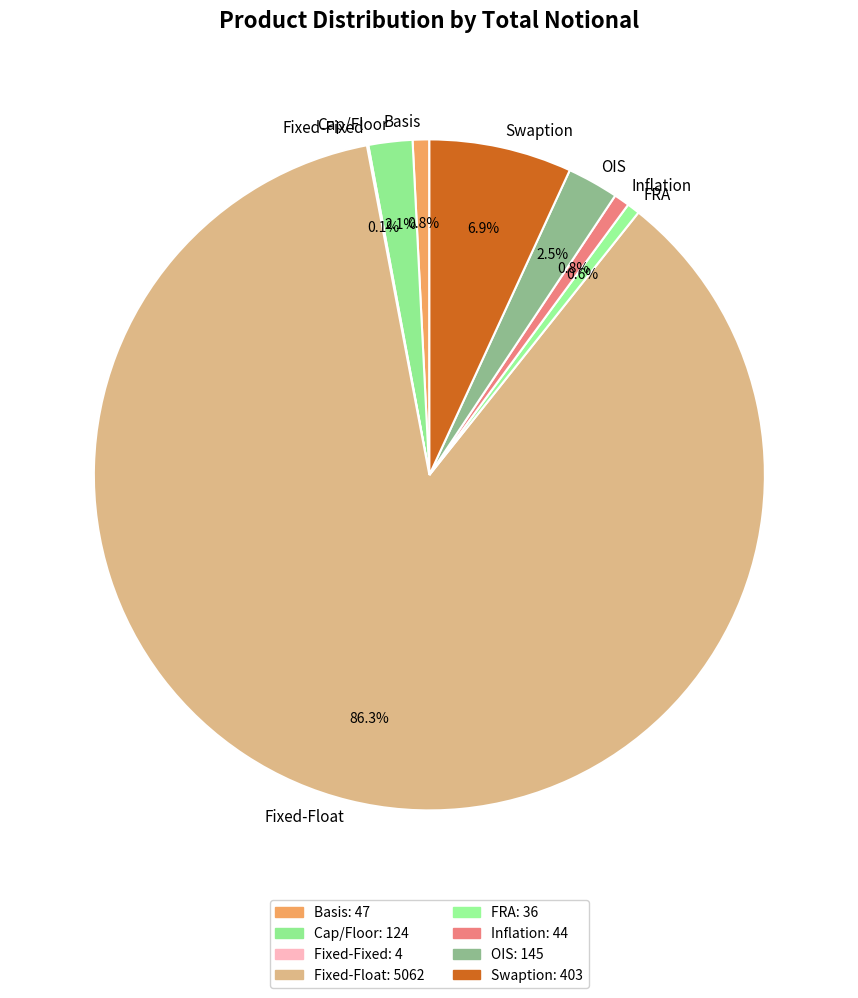

Do Fixed-Float and Basis together represent more than half of the pie?

Yes